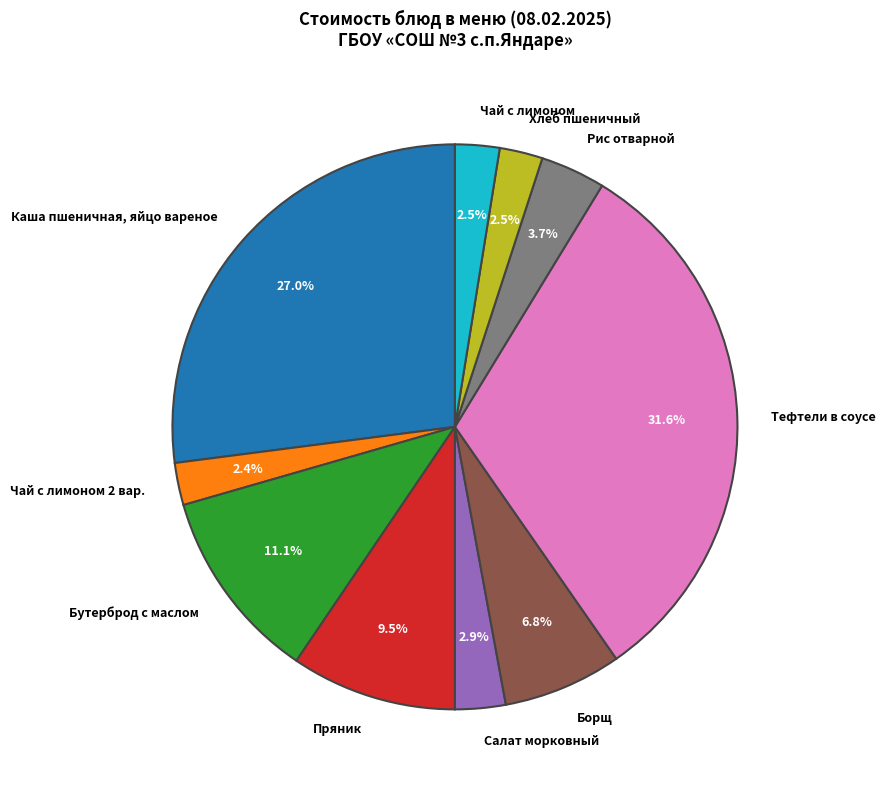

Which slice is the largest?

Тефтели в соусе